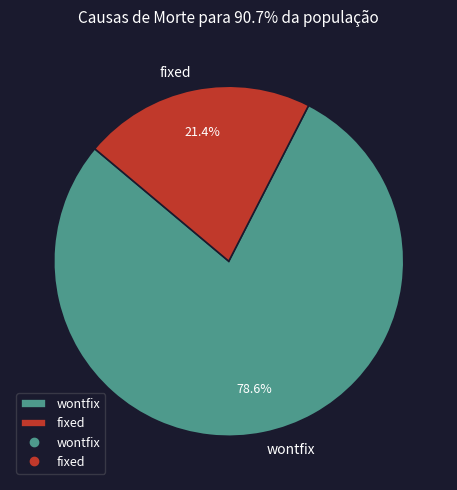

Count the number of slices in the pie.

2